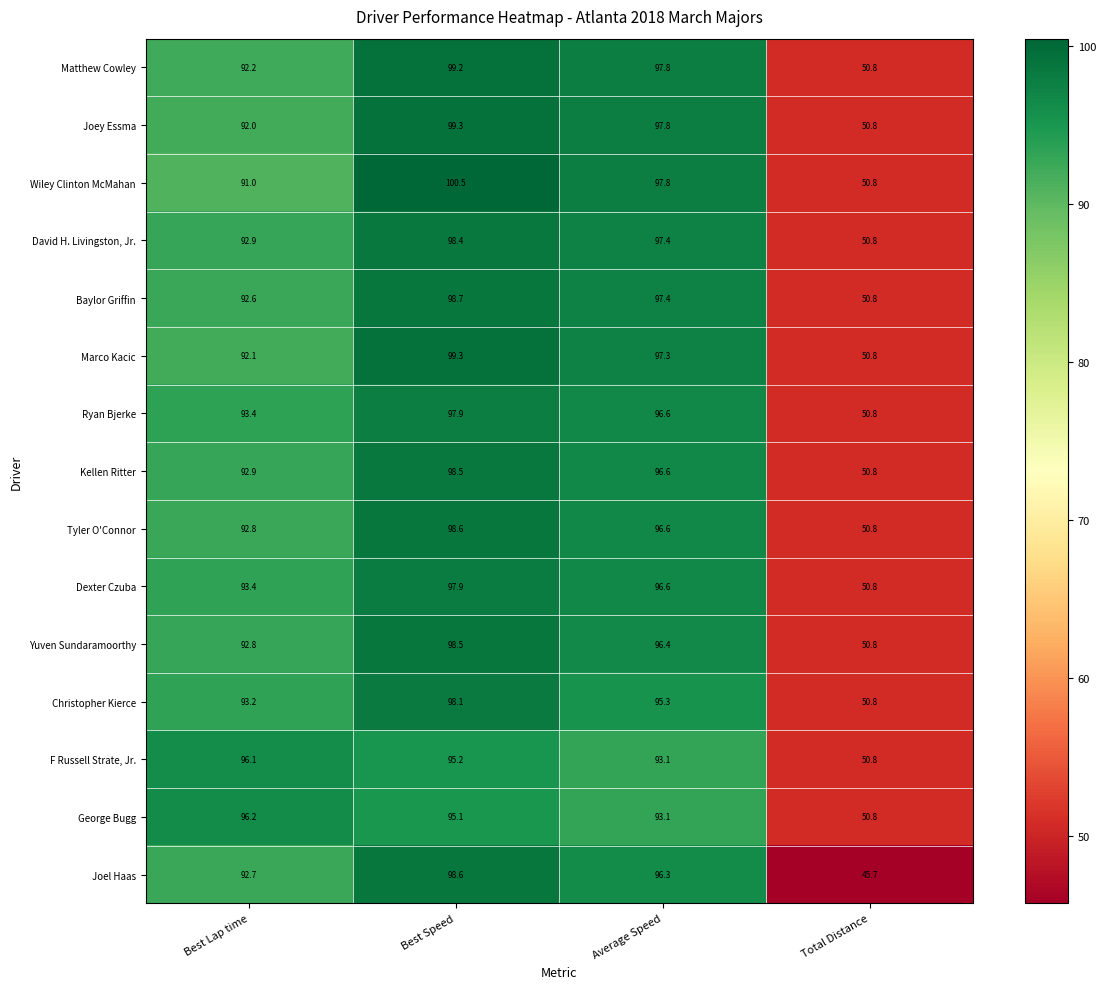

At which label is Ryan Bjerke closest to 74?

Best Lap time